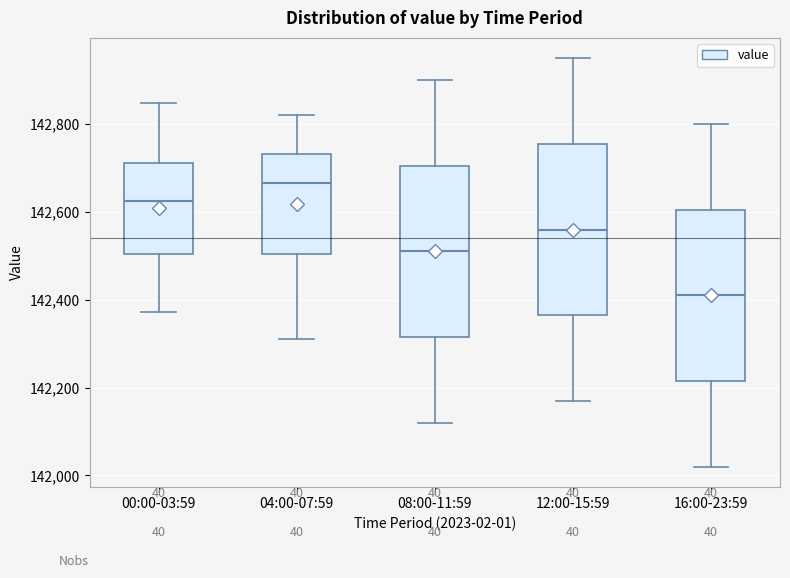

Where does the lower whisker of the box for 00:00-03:59 end on the y-axis? The values are not printed on the chart, so give them approximately, as read against the axis.

142380